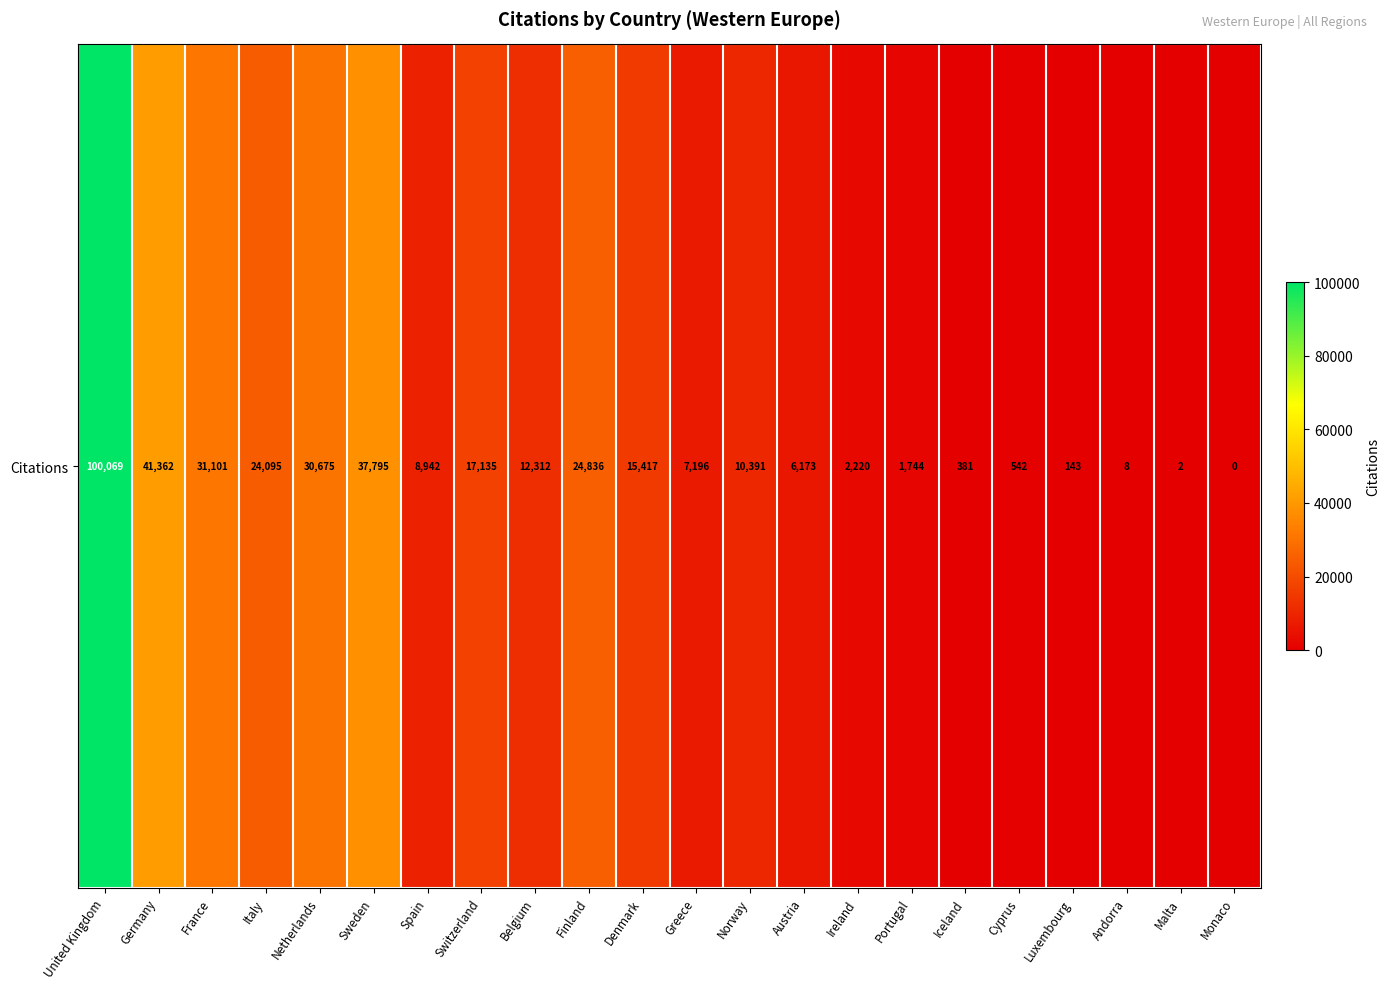

The chart shows a value of 6059 at Italy. True or false?

False